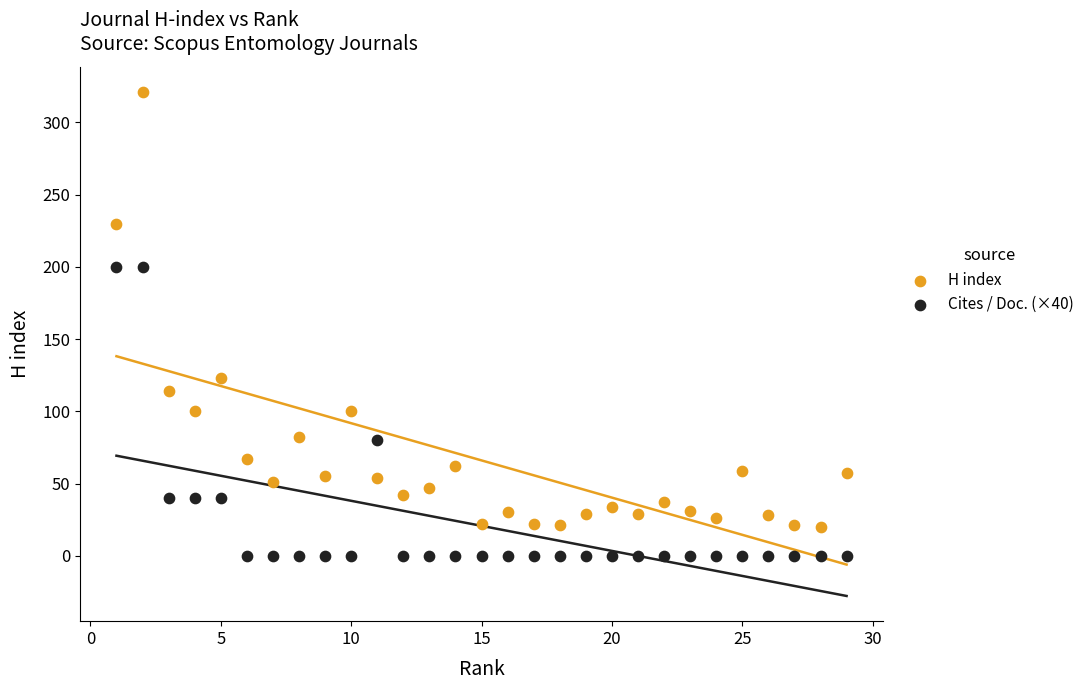

Which series reaches the maximum Y coordinate?

H index